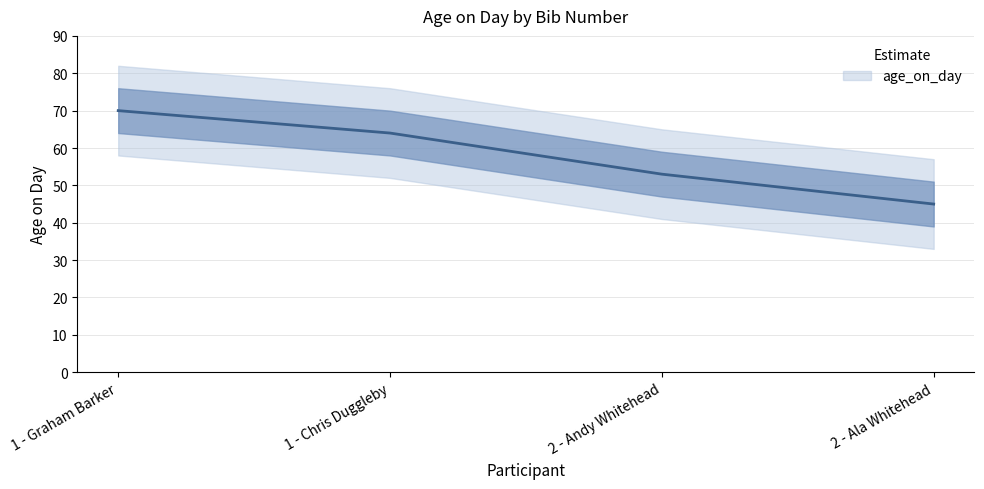

Reading left to right, transcribe all the data shown in this chart.

1 - Graham Barker=70	1 - Chris Duggleby=64	2 - Andy Whitehead=53	2 - Ala Whitehead=45